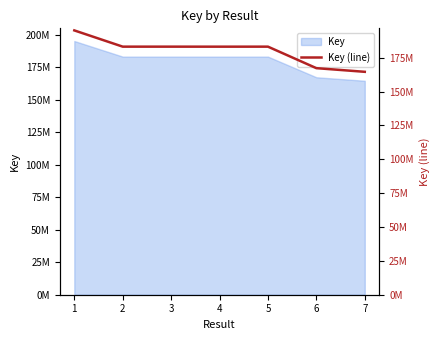

Reading right to left, what are all the values shown in this chart?

7=164537587	6=167240079	5=183112492	4=183098904	3=183111950	2=183112342	1=195106111